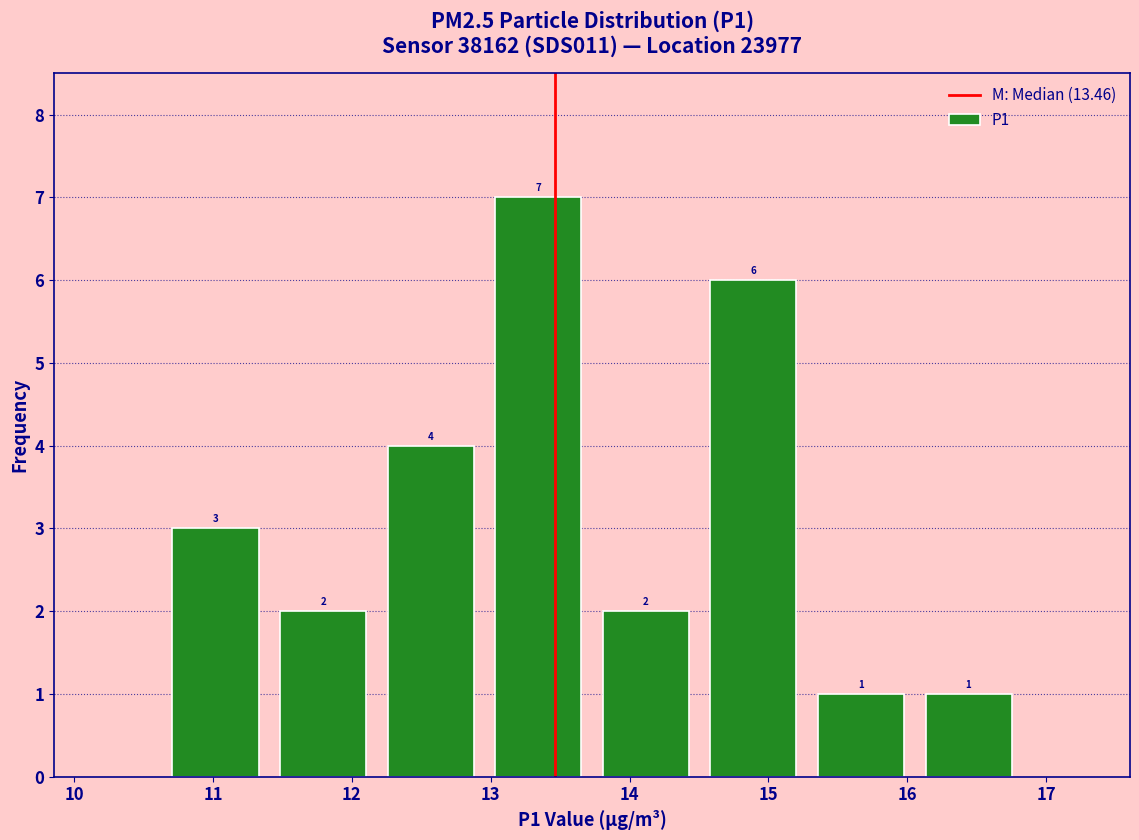

Which range on the x-axis has the tallest bar?

13.0 to 13.7